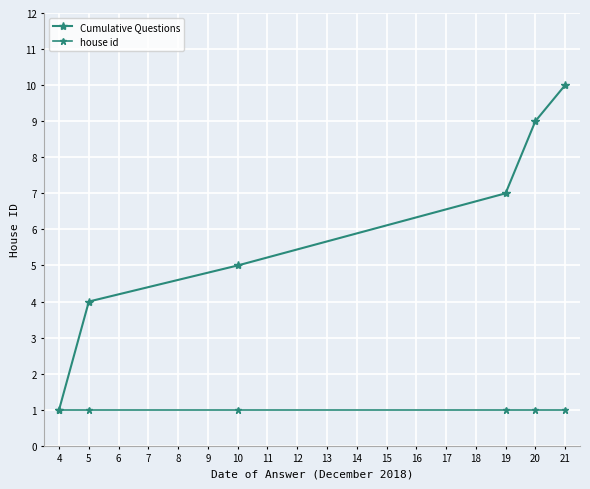

True or false: house id and Cumulative Questions intersect in this chart.

False